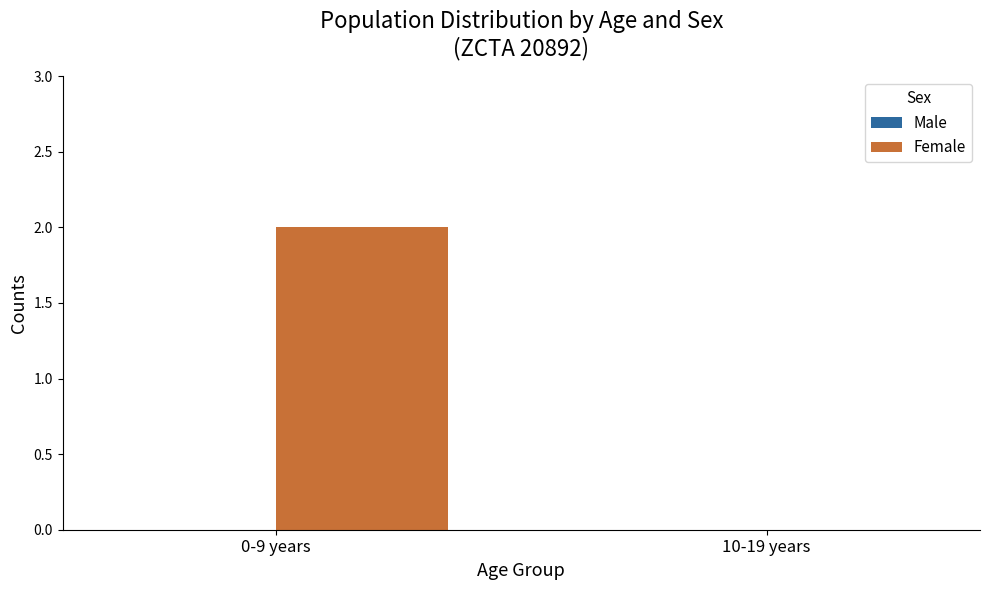

Are the bars horizontal?

No